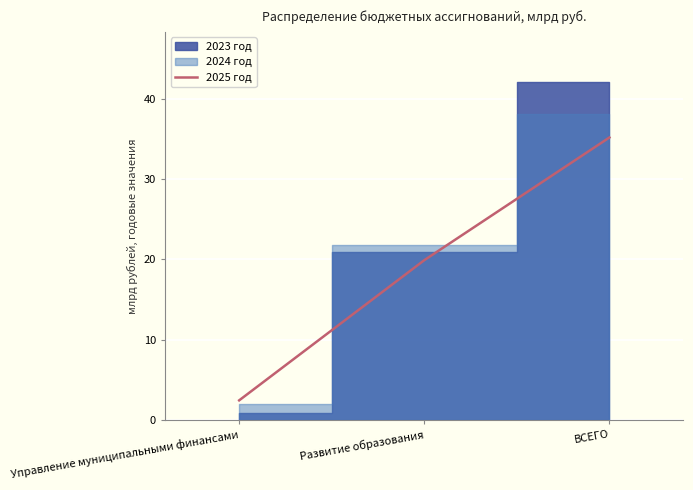

At which label is 2025 год closest to 18?

Развитие образования